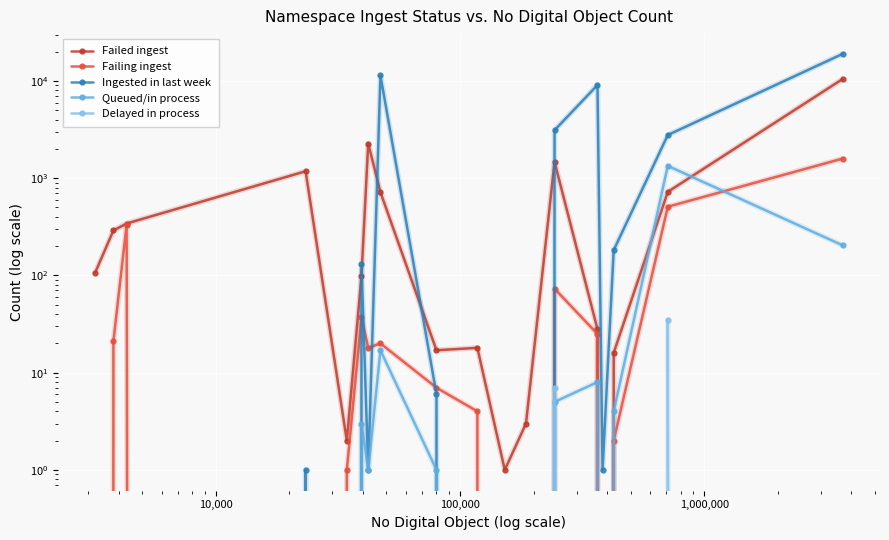

Is this an area chart (filled region under the line)?

No